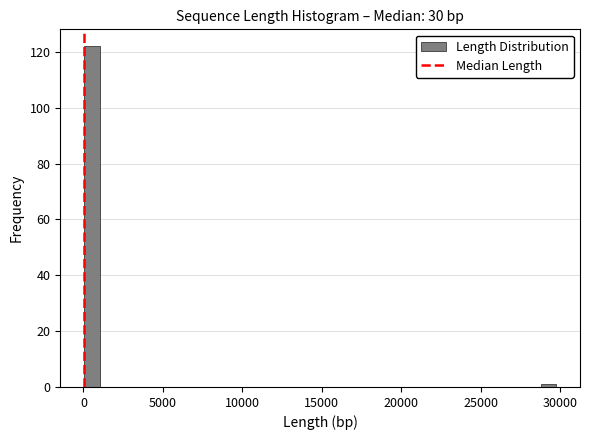

Read against the x-axis, roughly where is the centre of the tallest bar?

500